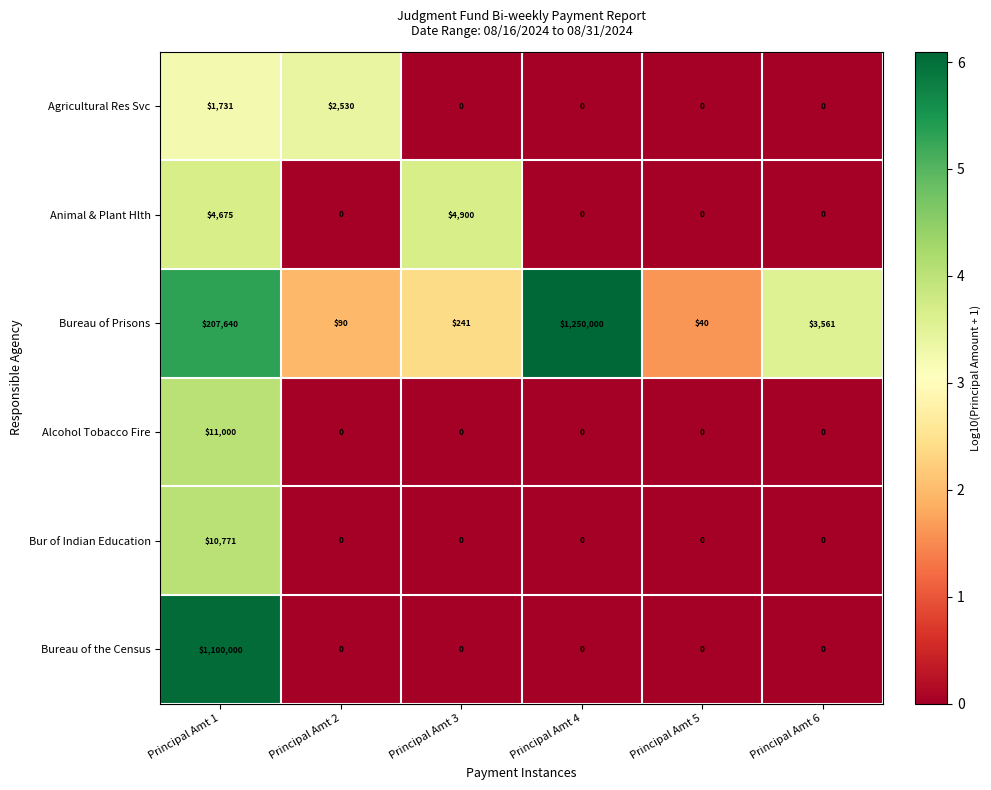

What is the spread (max minus min) of values at Principal Amt 4?

1250000